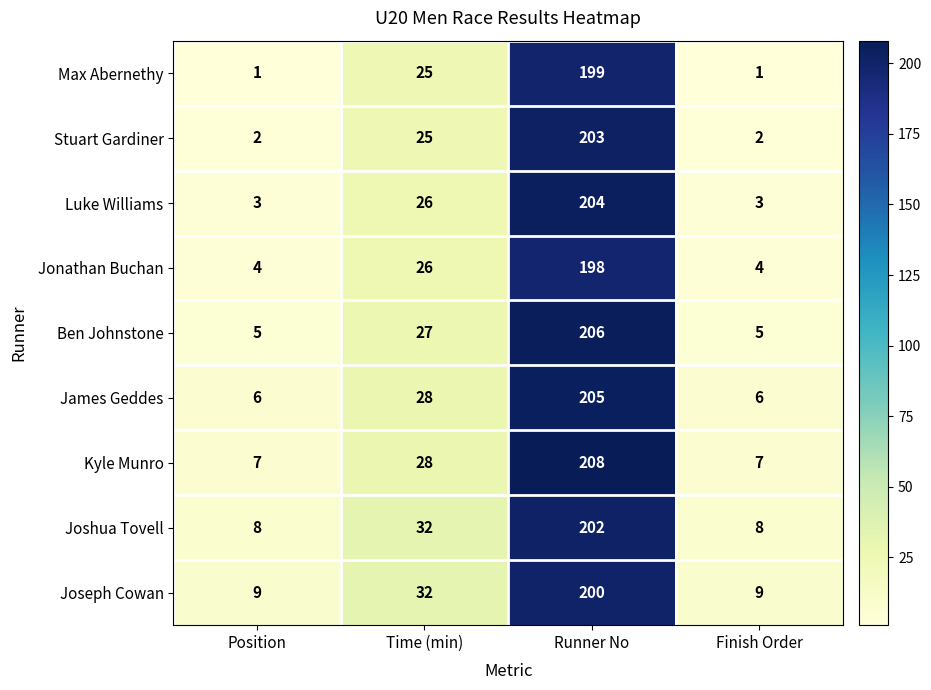

What is the difference between the maximum and minimum values in the Joseph Cowan series?

191